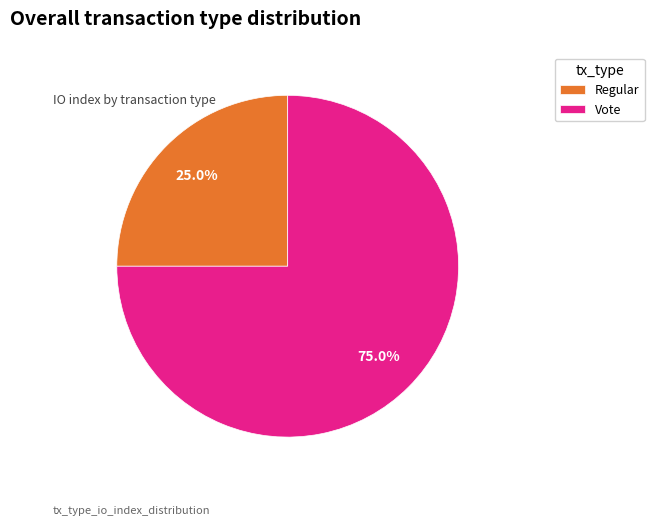

How much of the chart is everything except Vote?

25.0%